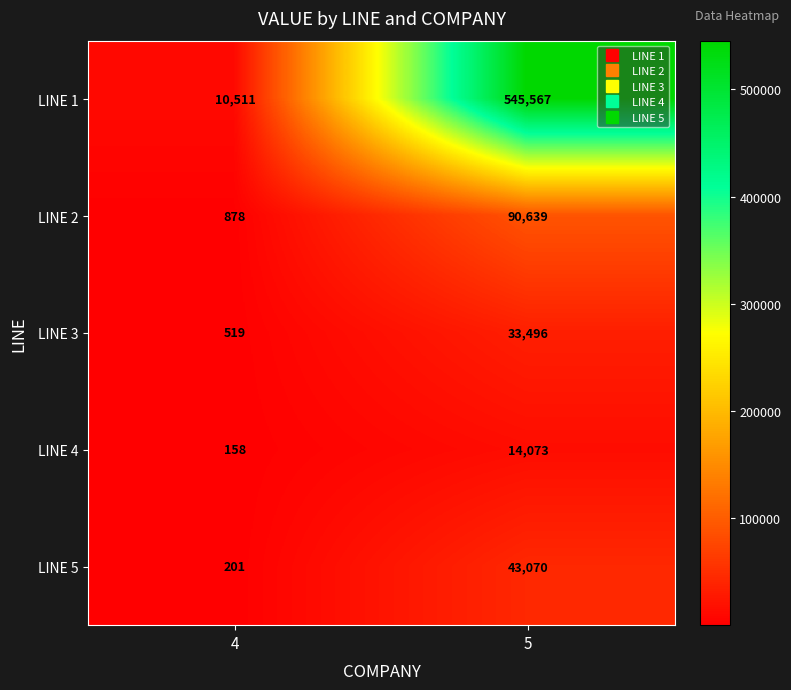

At 5, list the series in order from largest to smallest.

LINE 1, LINE 2, LINE 5, LINE 3, LINE 4